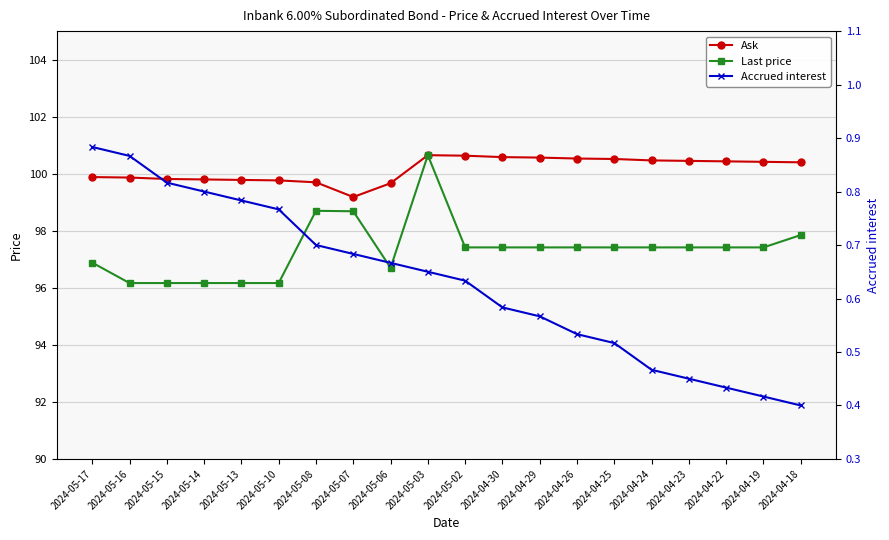

True or false: Ask and Last price cross at least once.

False